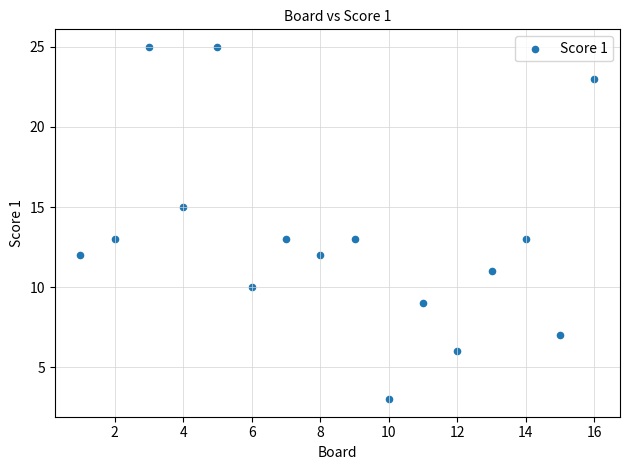

What is the range of Y values (max minus min)?

22